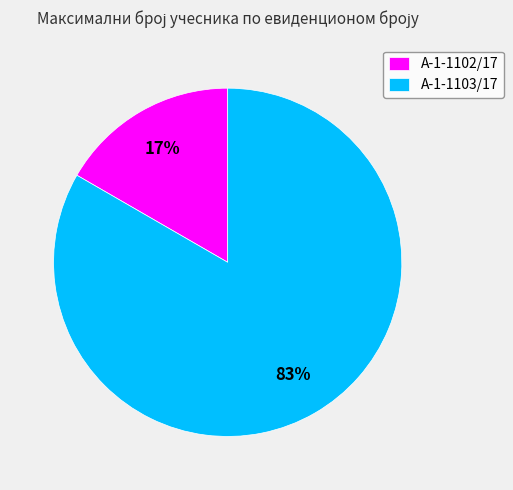

What percentage is the А-1-1103/17 slice, to the nearest percent?

83%